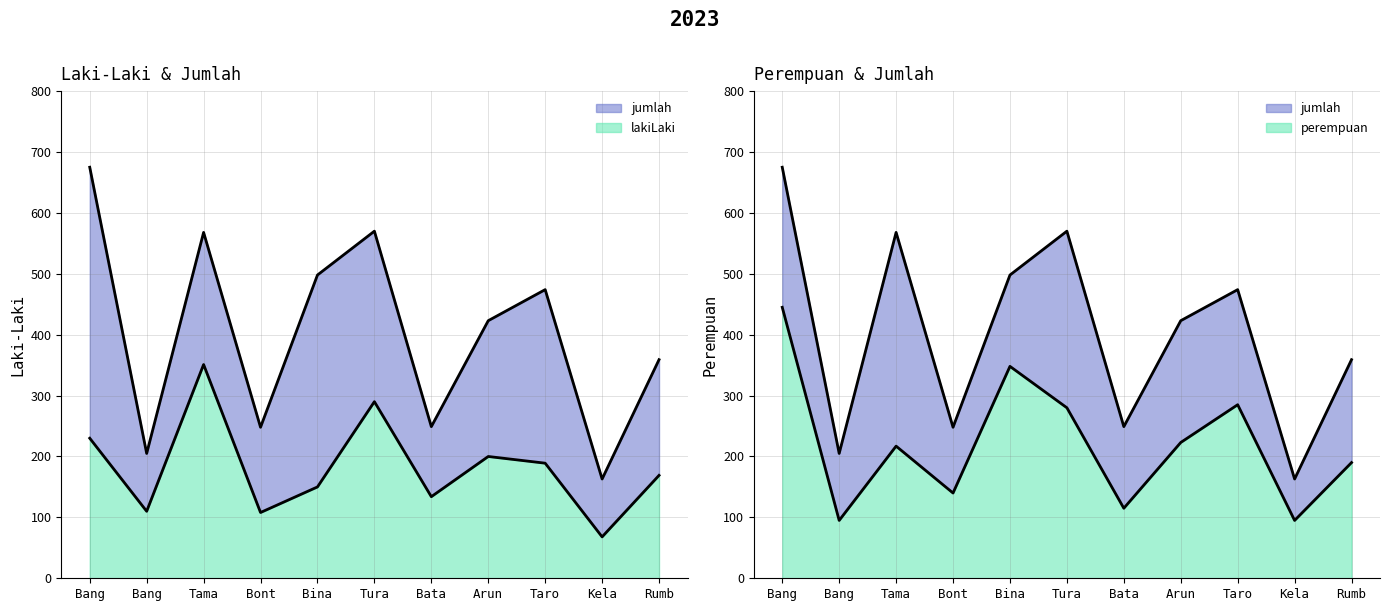

What is the difference between the second highest and second lowest values in the lakiLaki series?

182